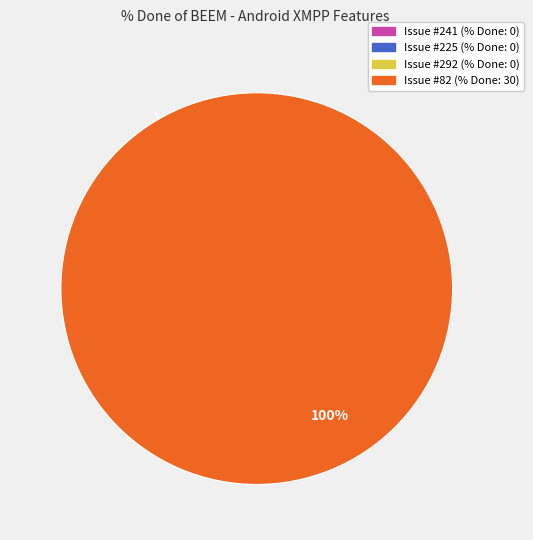

To the nearest percent, what is the difference between the largest and smallest slice percentages?

100%